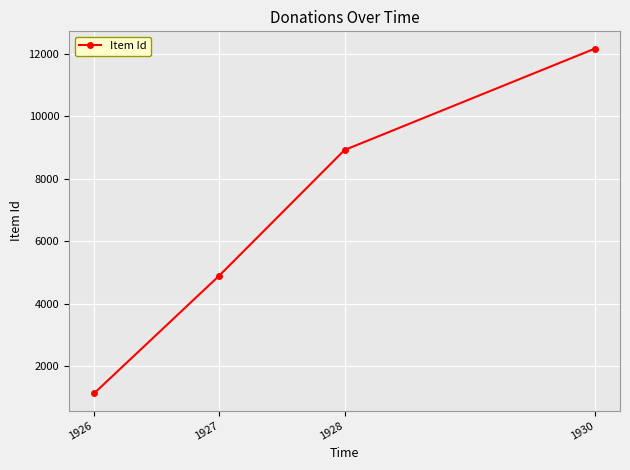

Reading right to left, extract all data points from this chart.

1930=12161	1928=8917	1927=4901	1926=1134